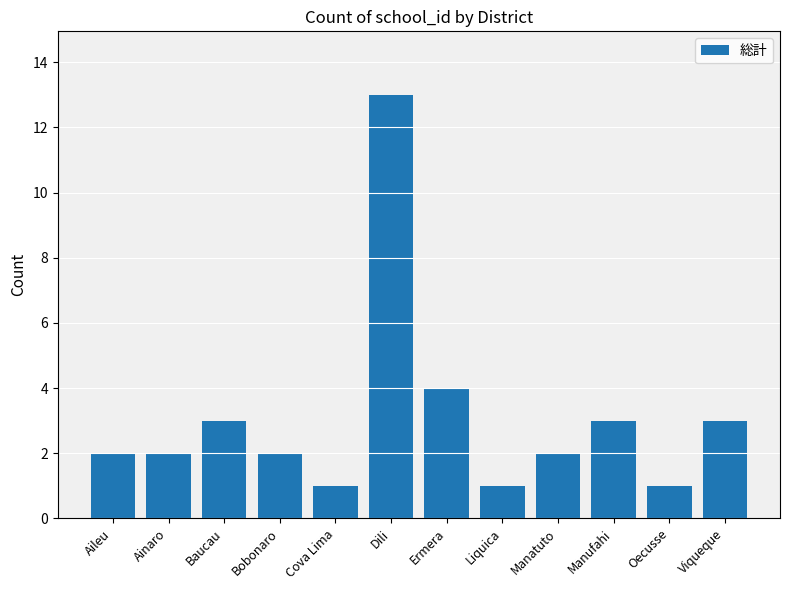

What is the label of the 12th bar from the left?

Viqueque